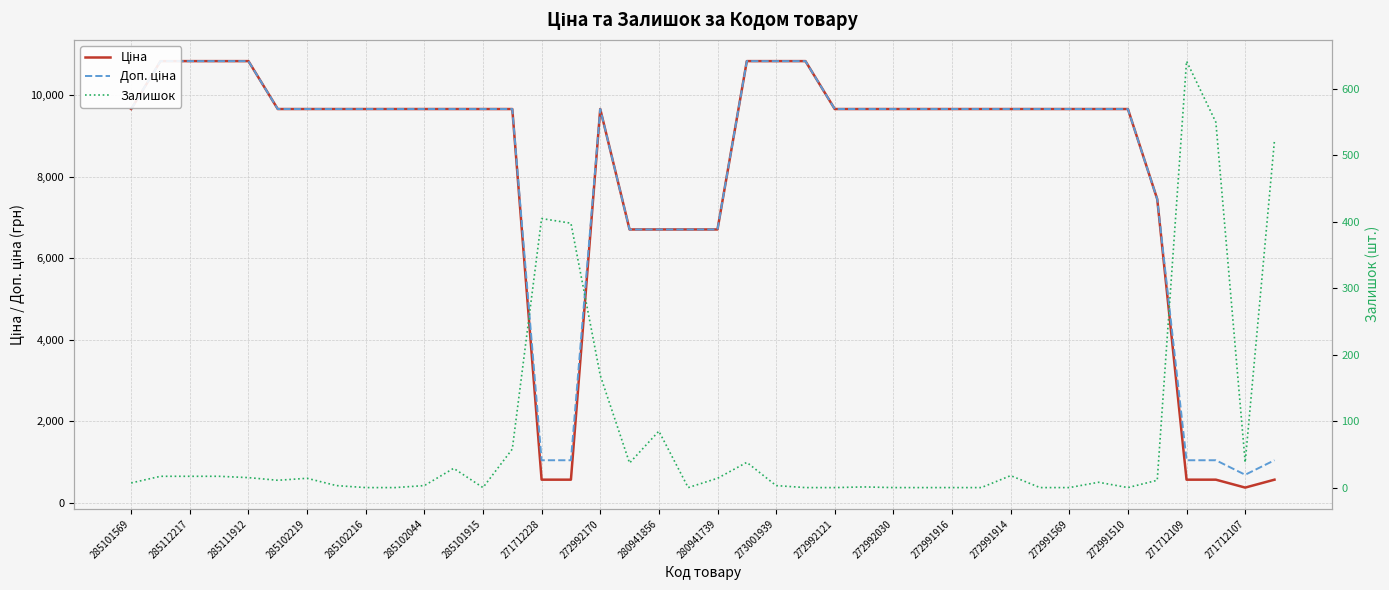

Which series has the largest range (max minus min)?

Ціна